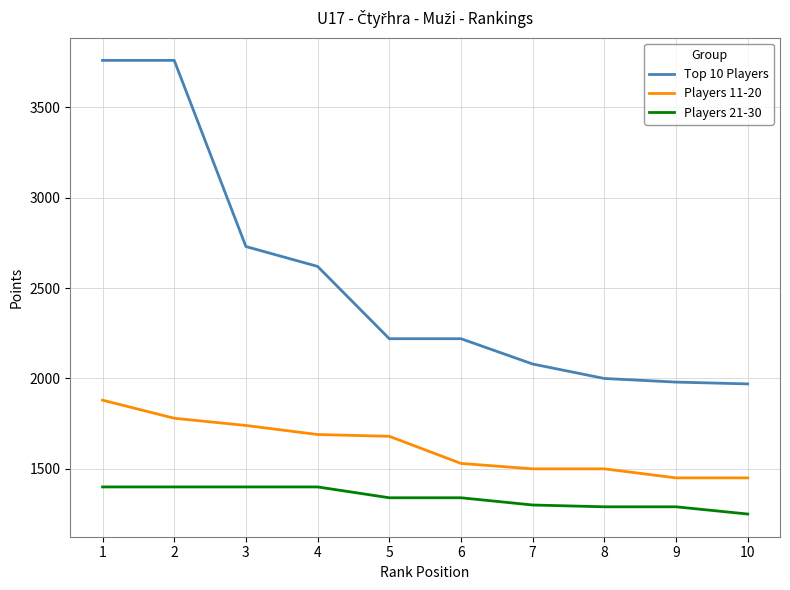

True or false: Top 10 Players and Players 11-20 intersect in this chart.

False